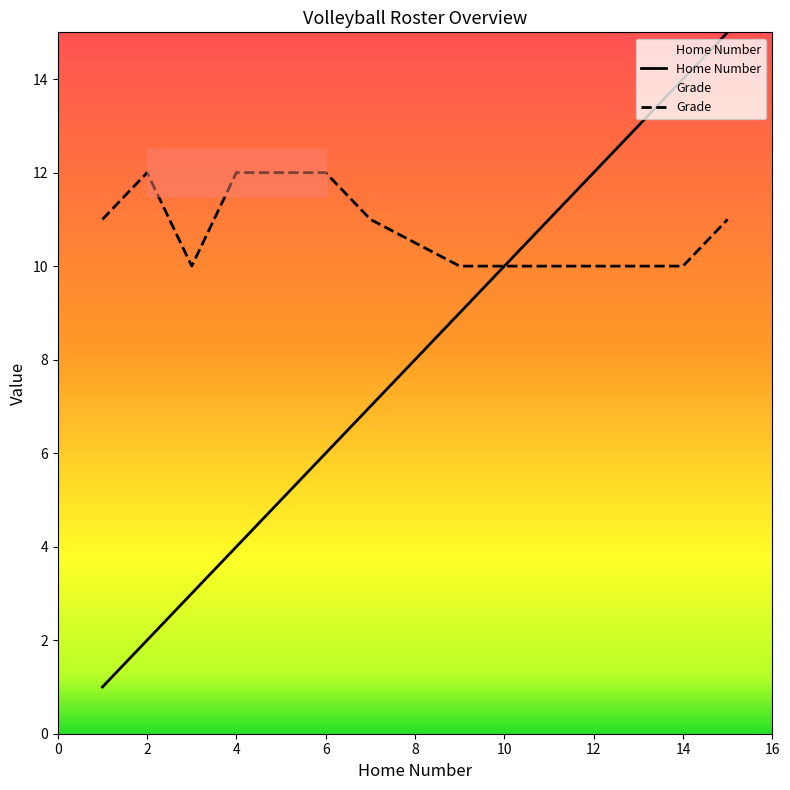

Where does the Grade series first go above 11?

2